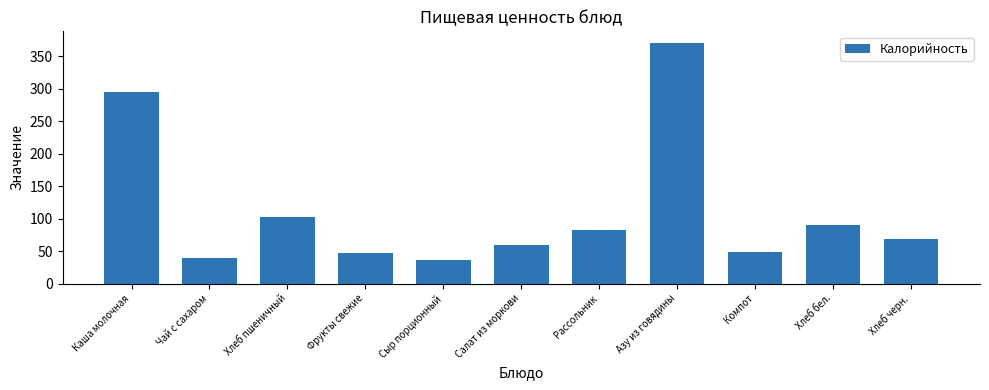

Where is the data nearest to the value 203?

Каша молочная